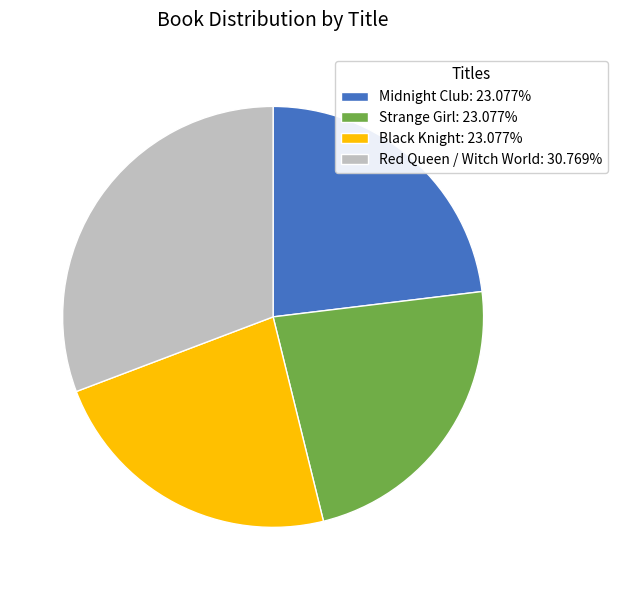

Count the number of slices in the pie.

4